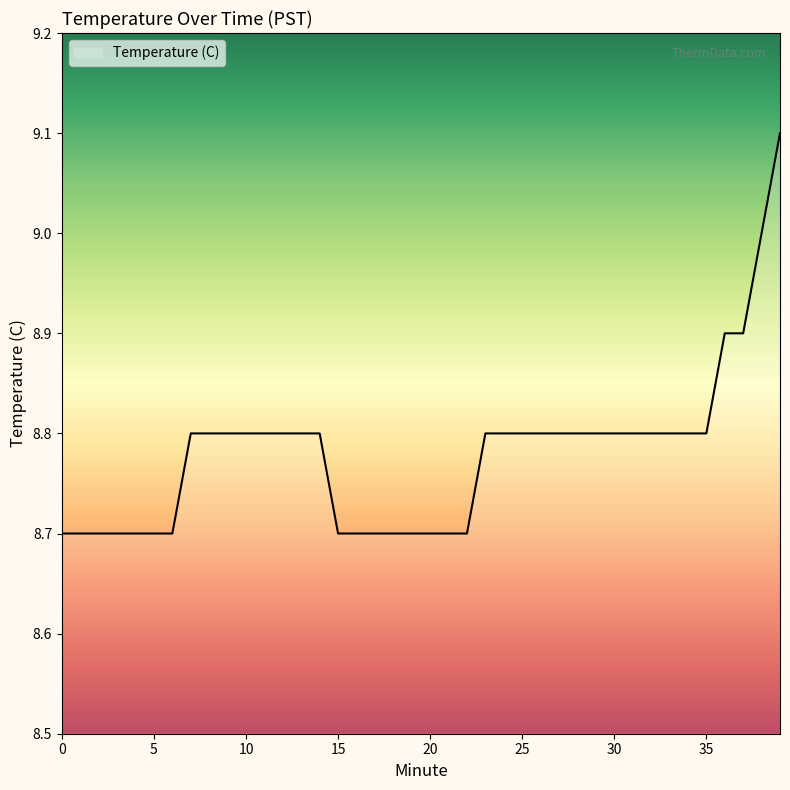

What is the maximum value shown in the chart?

9.1